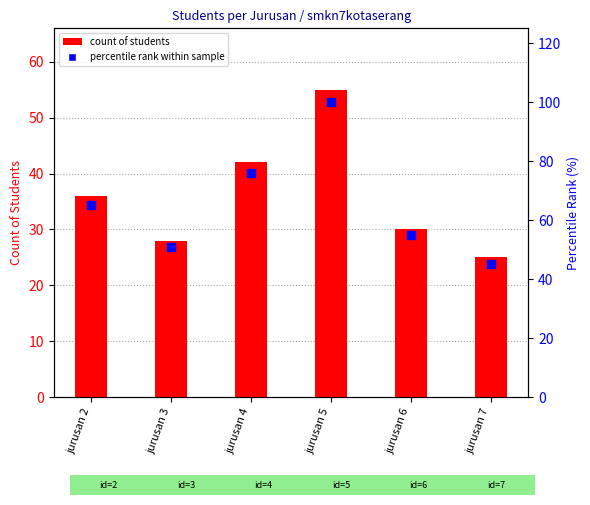

At how many categories does at least one series exceed 79?

1